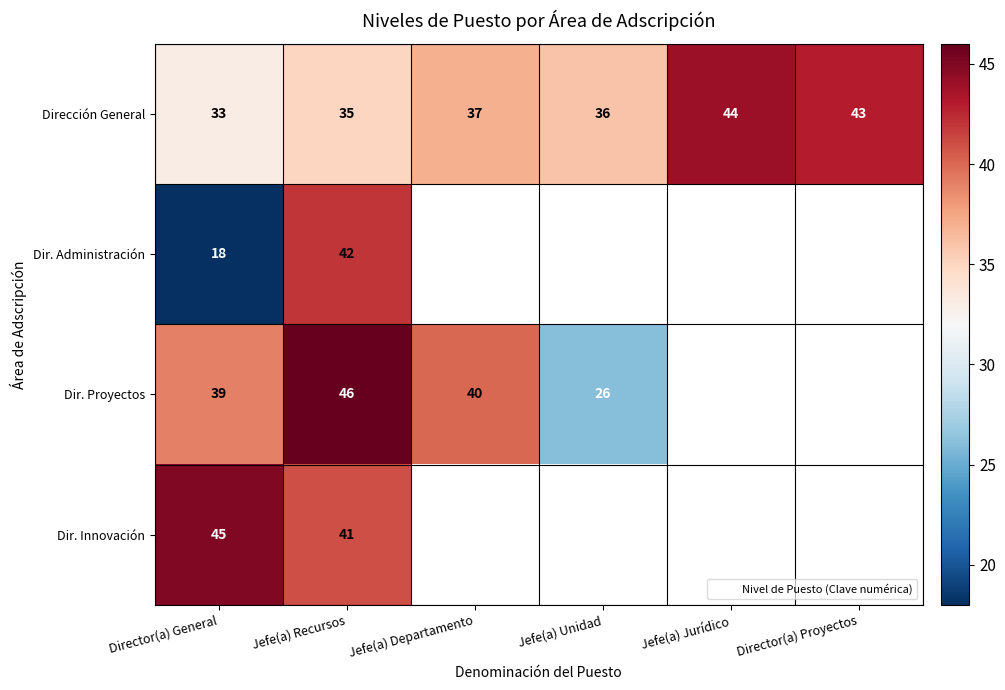

True or false: Dirección General has a value of 73.2 at Director(a) Proyectos.

False